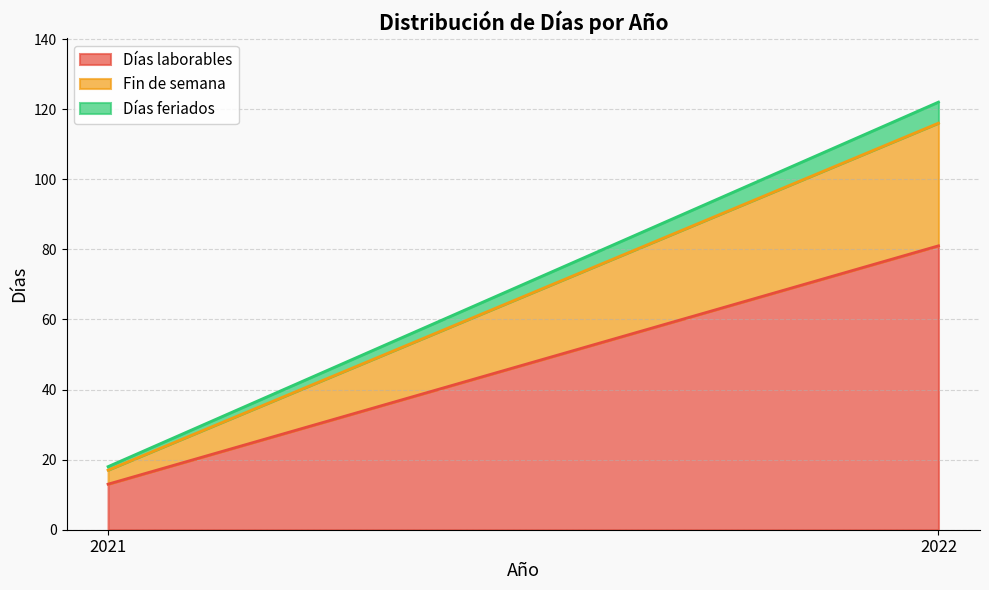

How many lines are shown in the chart?

3